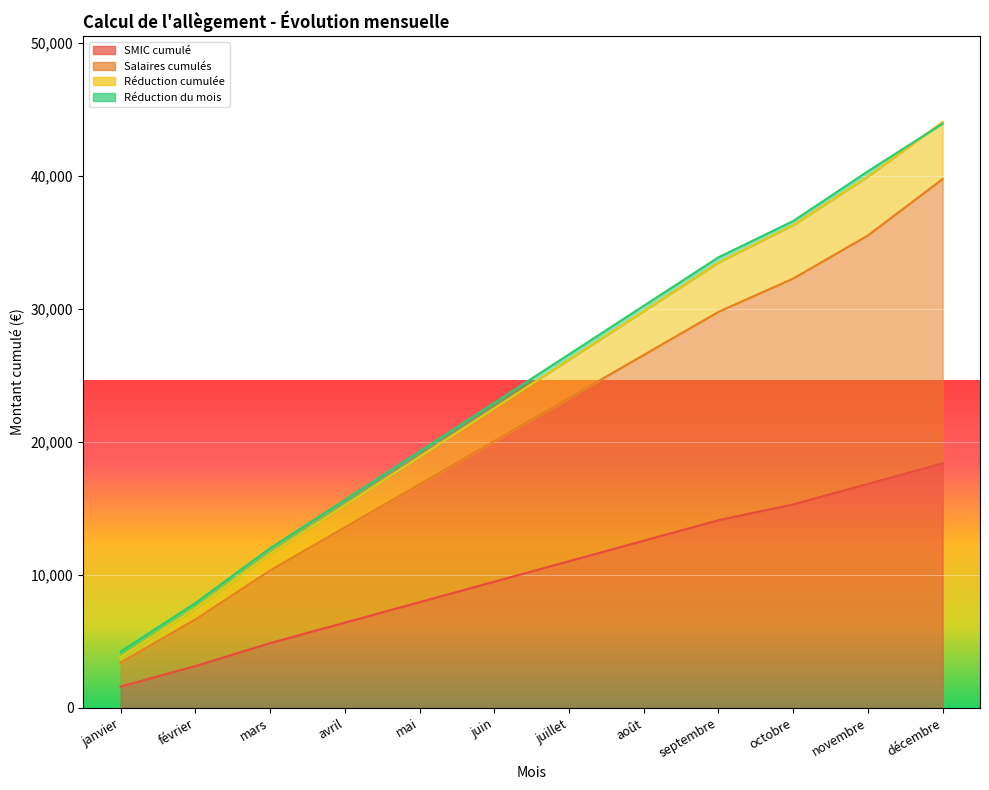

Where does the SMIC cumulé series first go above 11029?

juillet